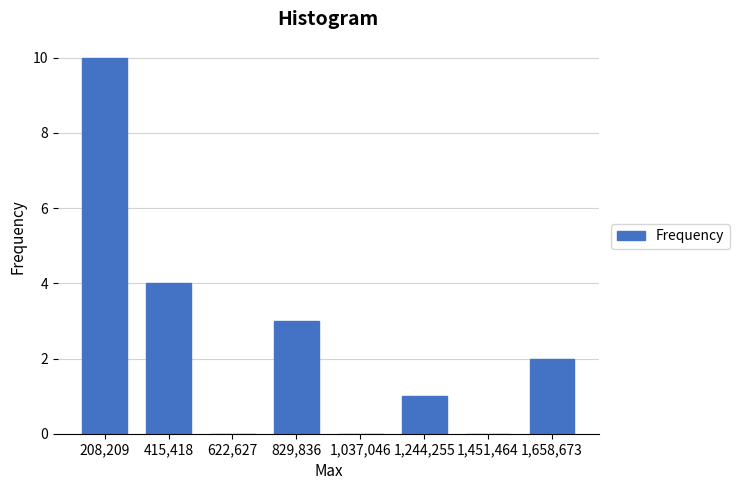

Reading right to left, list all the values displayed in this chart.

1,658,673=2	1,451,464=0	1,244,255=1	1,037,046=0	829,836=3	622,627=0	415,418=4	208,209=10